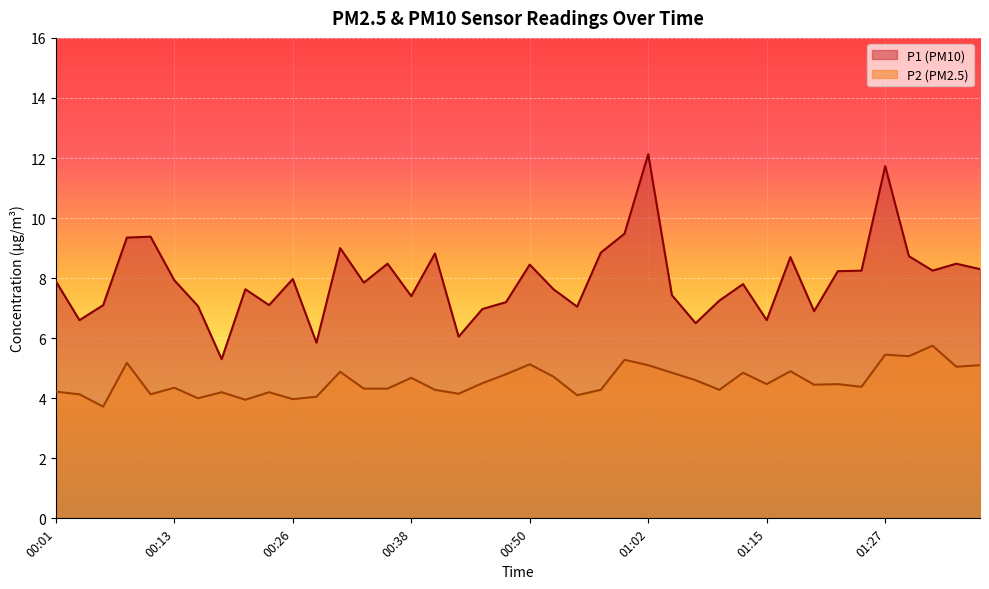

Read the P2 value at 00:35.

4.3